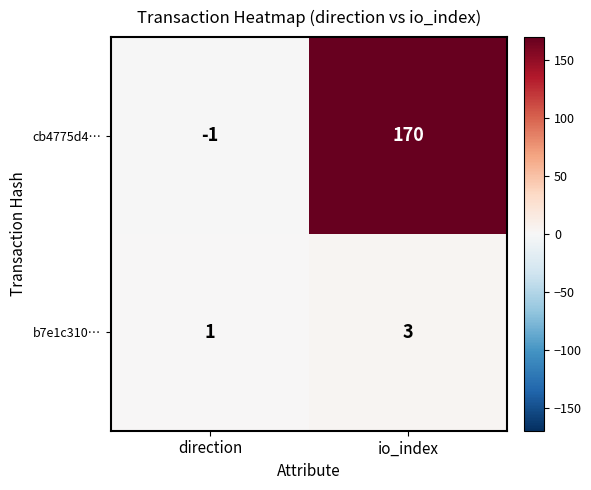

True or false: cb4775d4… has a value of 170 at io_index.

True